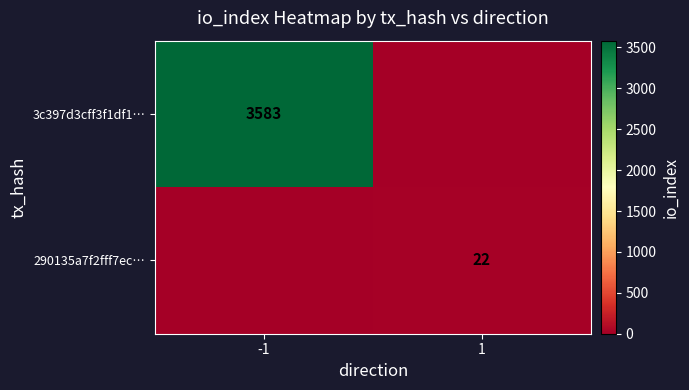

True or false: 290135a7f2fff7ec… has a value of 39 at 1.

False